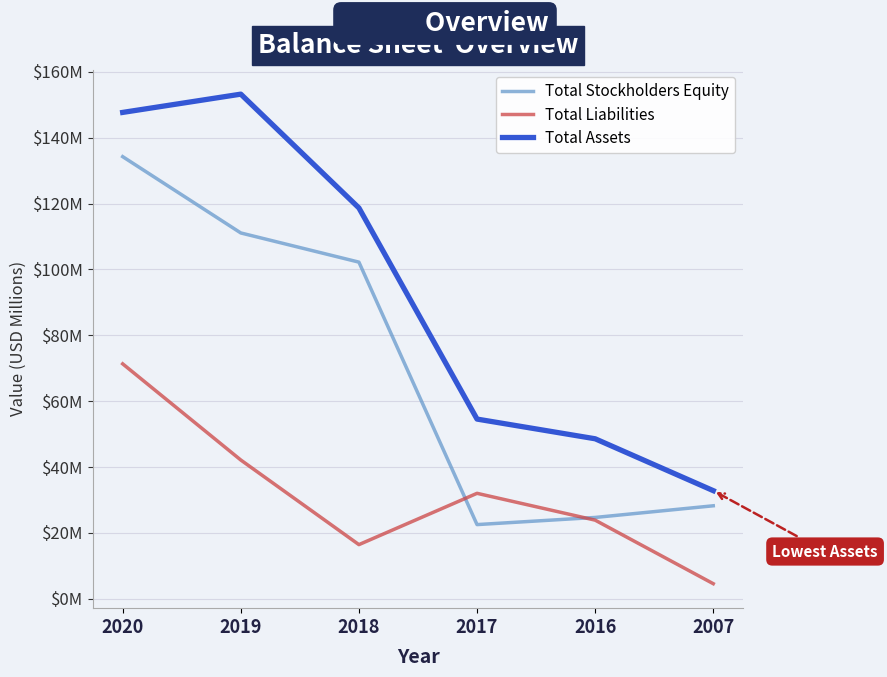

What is the difference between the Total Stockholders Equity values at 2007 and 2017?

5.7